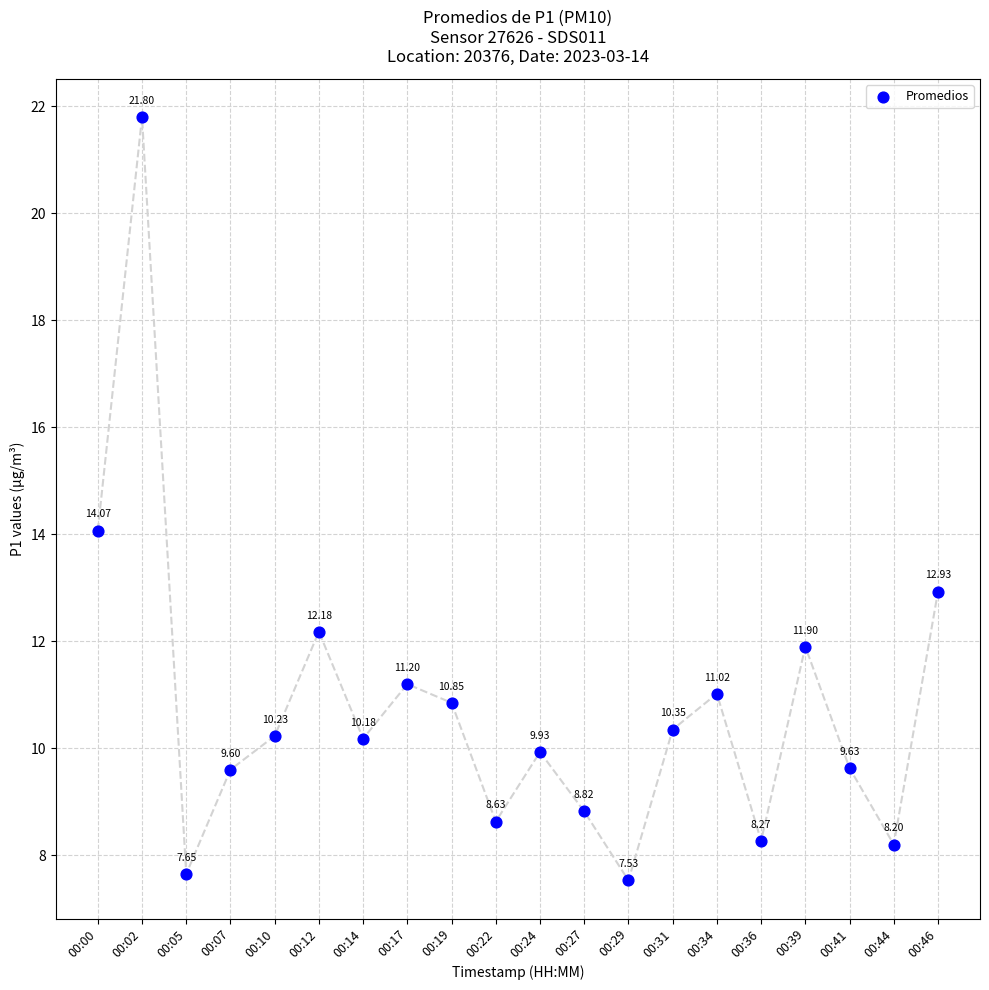

What is the range of Y values (max minus min)?

14.3